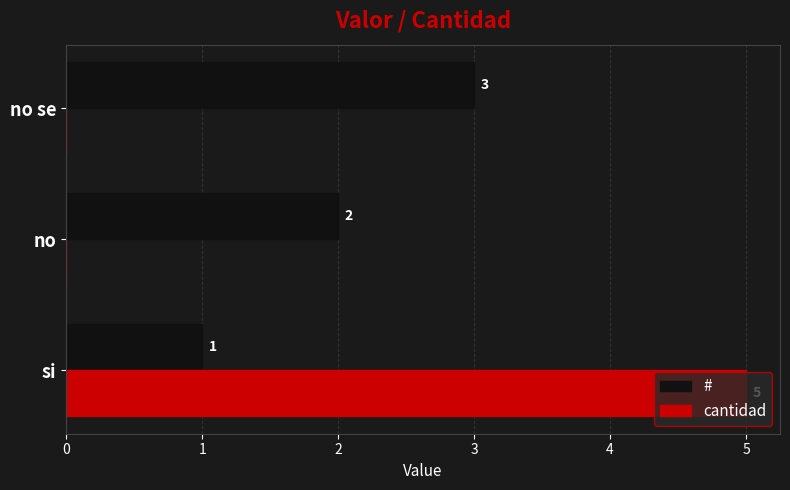

How many values in cantidad are above zero?

1